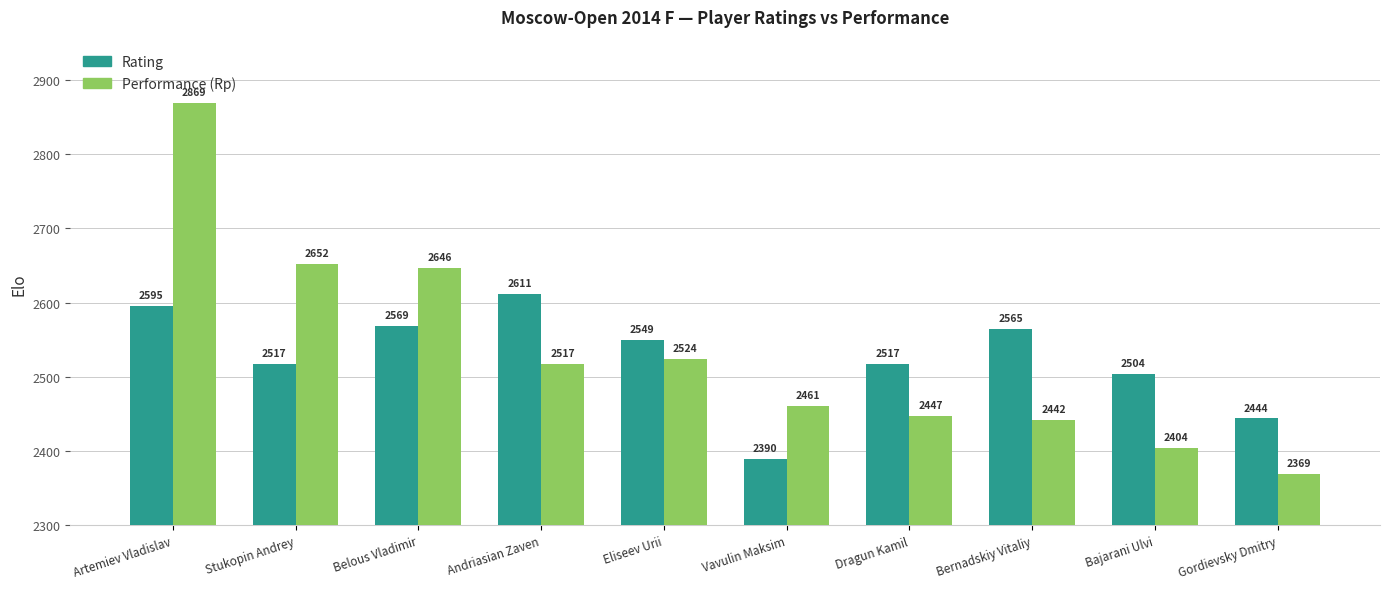

How many groups of bars are there?

10